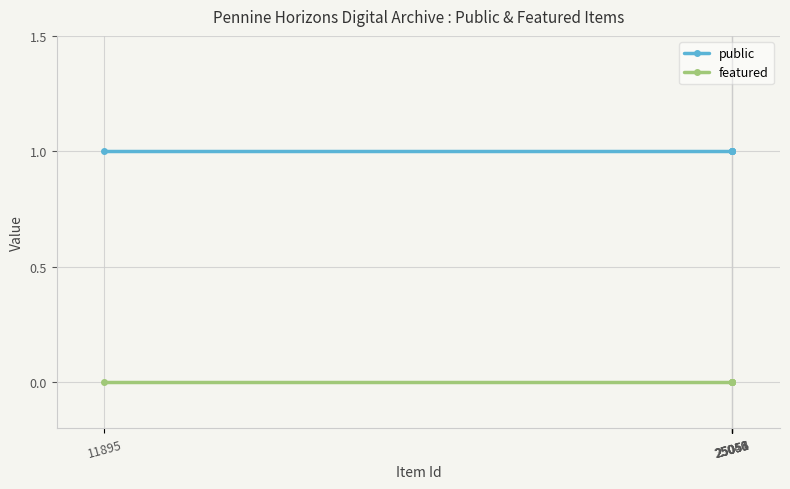

Reading left to right, what are all the values shown in this chart?

public: 1	1	1	1	1	1
featured: 0	0	0	0	0	0